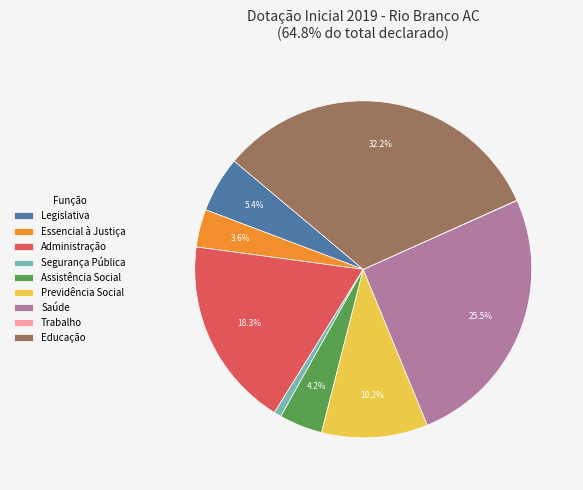

What percentage do Assistência Social and Essencial à Justiça together represent?

7.8%